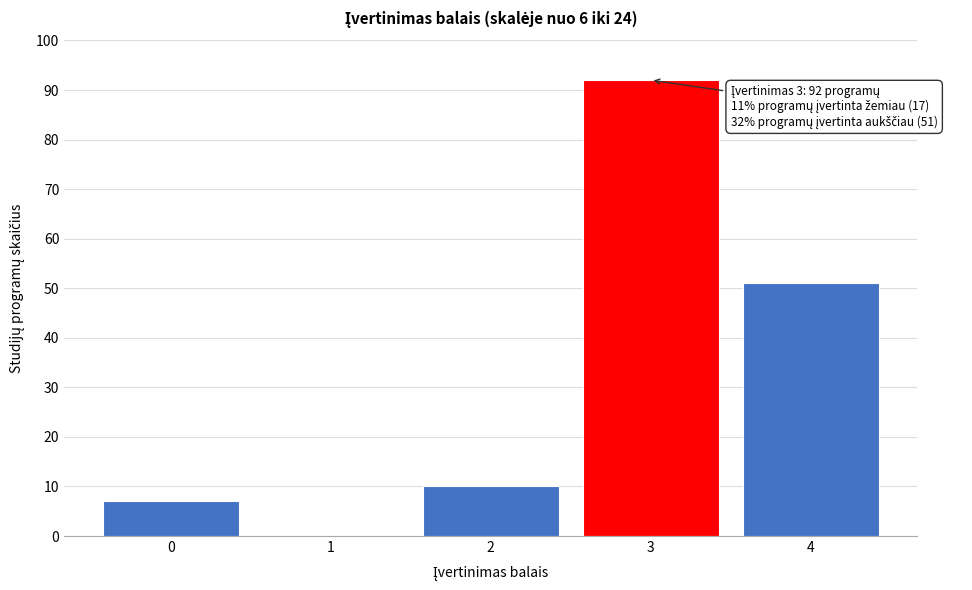

Reading left to right, list all the values displayed in this chart.

0=7	1=0	2=10	3=92	4=51